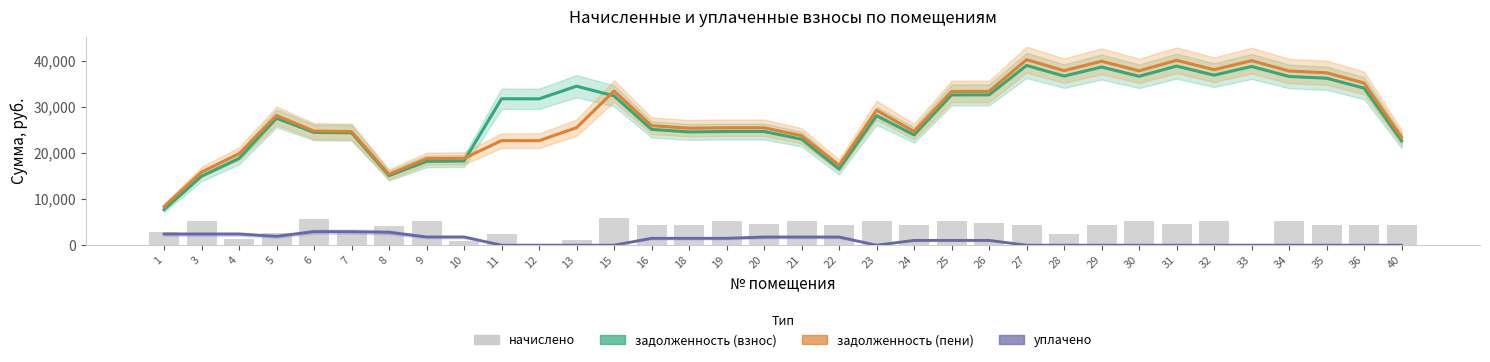

Reading right to left, transcribe all the data shown in this chart.

задолженность (взнос): 40=22639.2	36=34074.7	35=36226.8	34=36609.3	33=38779.6	32=36888.7	31=38853.6	30=36646.8	29=38654.6	28=36689.7	27=38995.2	26=32617.3	25=32598.8	24=23923.5	23=28087.1	22=16519.4	21=23002.7	20=24660.6	19=24660.6	18=24568.5	16=25124.9	15=32400.8	13=34495.0	12=31750.4	11=31768.8	10=18254.2	9=18180.5	8=15080.9	7=24380.1	6=24472.2	5=27535.0	4=18819.9	3=14961.9	1=7704.4
задолженность (пени): 40=23377.4	36=35184.1	35=37406.0	34=37793.9	33=40034.6	32=38078.6	31=40111.0	30=37832.6	29=39904.9	28=37872.5	27=40248.5	26=33369.3	25=33350.3	24=24673.2	23=29270.5	22=17331.0	21=23745.6	20=25472.2	19=25472.2	18=25377.2	16=25932.4	15=33442.2	13=25497.0	12=22664.2	11=22683.1	10=18840.9	9=18764.8	8=15352.6	7=24651.7	6=24746.7	5=28121.0	4=19844.1	3=15866.5	1=8375.7
уплачено: 40=0.0	36=0.0	35=0.0	34=0.0	33=0.0	32=0.0	31=0.0	30=0.0	29=0.0	28=0.0	27=0.0	26=1039.0	25=1039.0	24=1039.0	23=0.0	22=1764.3	21=1764.3	20=1764.3	19=1489.2	18=1489.2	16=1489.2	15=0.0	13=0.0	12=0.0	11=0.0	10=1776.7	9=1776.7	8=2790.7	7=2931.7	6=2931.7	5=1917.7	4=2411.4	3=2411.4	1=2411.4
начислено: 40=4454.2	36=4404.5	35=4454.2	34=5292.5	33=0.0	32=5299.6	31=4511.0	30=5278.3	29=4440.0	28=2332.5	27=4468.4	26=4900.8	25=5271.1	24=4461.4	23=5223.4	22=4475.5	21=5292.5	20=4533.8	19=5299.6	18=4468.4	16=4404.5	15=5888.5	13=1085.4	12=0.0	11=2328.8	10=855.9	9=5328.0	8=4198.4	7=2806.1	6=5754.2	5=2593.2	4=1235.9	3=5257.0	1=2799.0